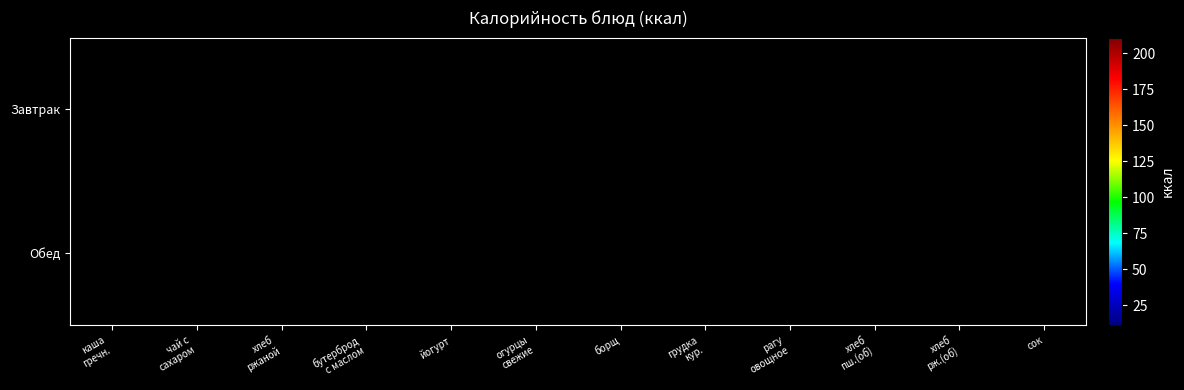

How many data points does each series have?

12